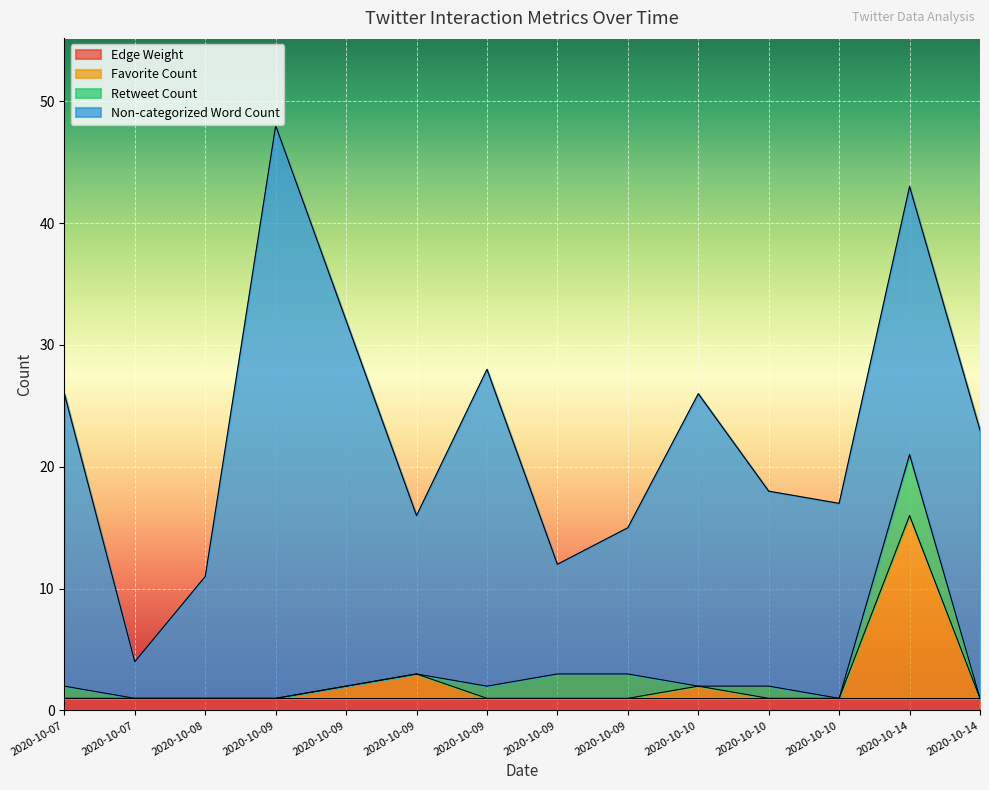

Reading left to right, extract all data points from this chart.

Edge Weight: 2020-10-07=1	2020-10-07=1	2020-10-08=1	2020-10-09=1	2020-10-09=1	2020-10-09=1	2020-10-09=1	2020-10-09=1	2020-10-09=1	2020-10-10=1	2020-10-10=1	2020-10-10=1	2020-10-14=1	2020-10-14=1
Favorite Count: 2020-10-07=0	2020-10-07=0	2020-10-08=0	2020-10-09=0	2020-10-09=1	2020-10-09=2	2020-10-09=0	2020-10-09=0	2020-10-09=0	2020-10-10=1	2020-10-10=0	2020-10-10=0	2020-10-14=15	2020-10-14=0
Retweet Count: 2020-10-07=1	2020-10-07=0	2020-10-08=0	2020-10-09=0	2020-10-09=0	2020-10-09=0	2020-10-09=1	2020-10-09=2	2020-10-09=2	2020-10-10=0	2020-10-10=1	2020-10-10=0	2020-10-14=5	2020-10-14=0
Non-categorized Word Count: 2020-10-07=24	2020-10-07=3	2020-10-08=10	2020-10-09=47	2020-10-09=30	2020-10-09=13	2020-10-09=26	2020-10-09=9	2020-10-09=12	2020-10-10=24	2020-10-10=16	2020-10-10=16	2020-10-14=22	2020-10-14=22